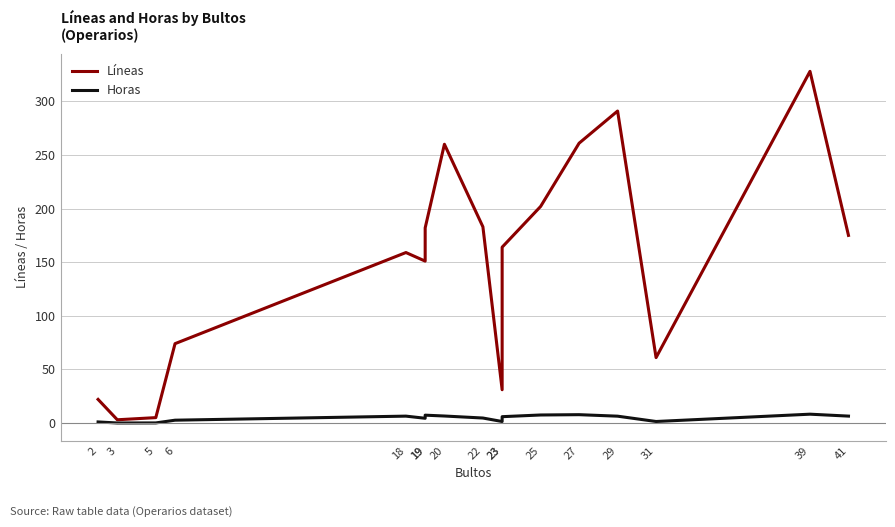

Where is the first local maximum for Líneas?

18